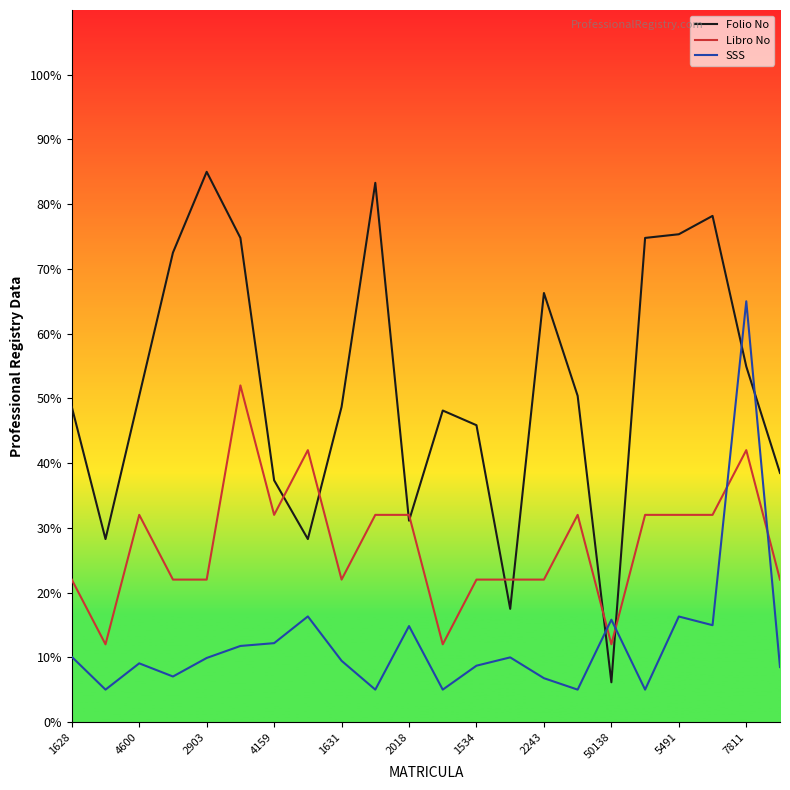

What is the maximum value for Libro No?

52.0